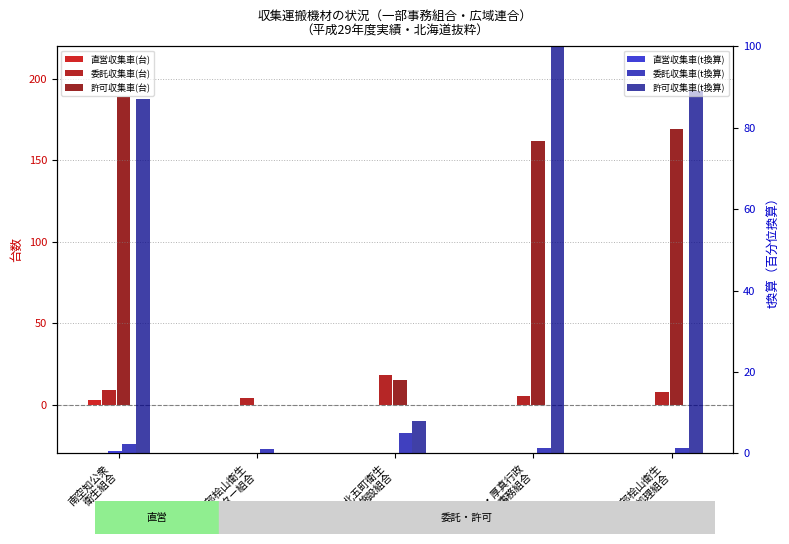

How many positive values does the 許可収集車(台) series have?

4